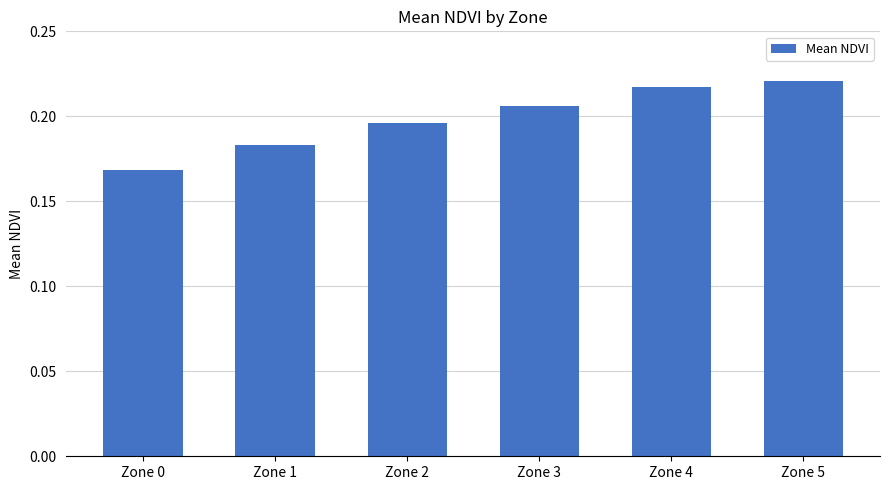

What is the sum of the values at Zone 4 and Zone 0?

0.4